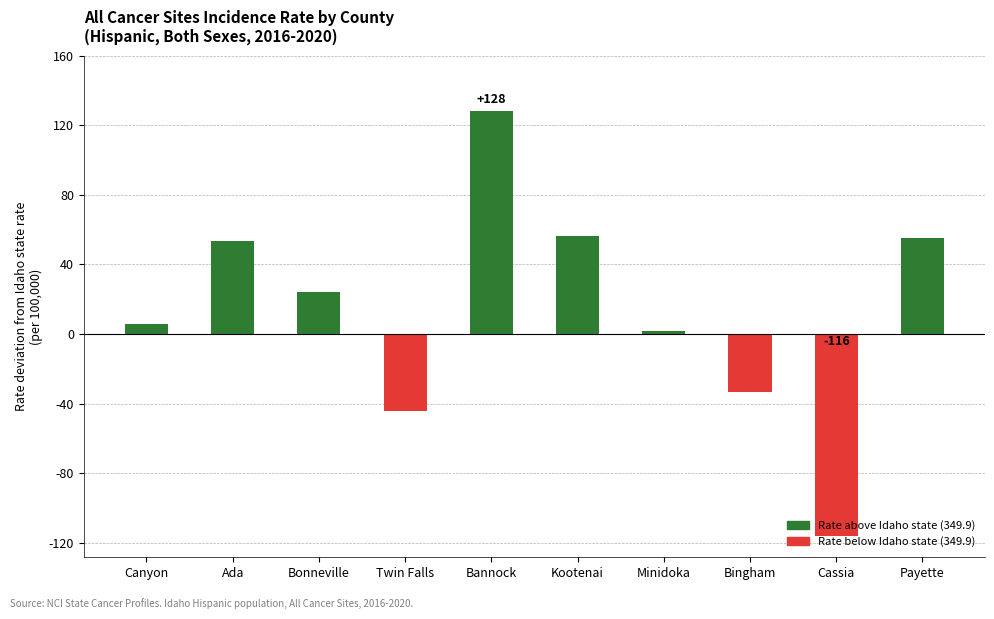

Does the chart contain any negative values?

Yes